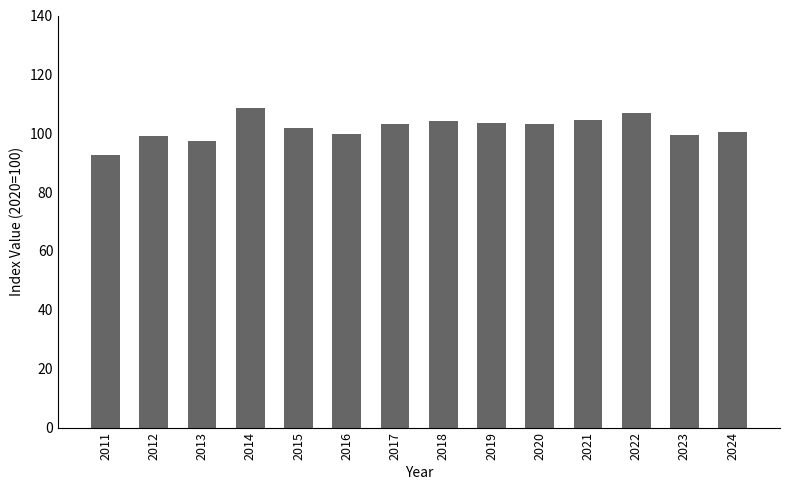

Approximately how many times larger is the value at 2015 compared to 2018?

1.0